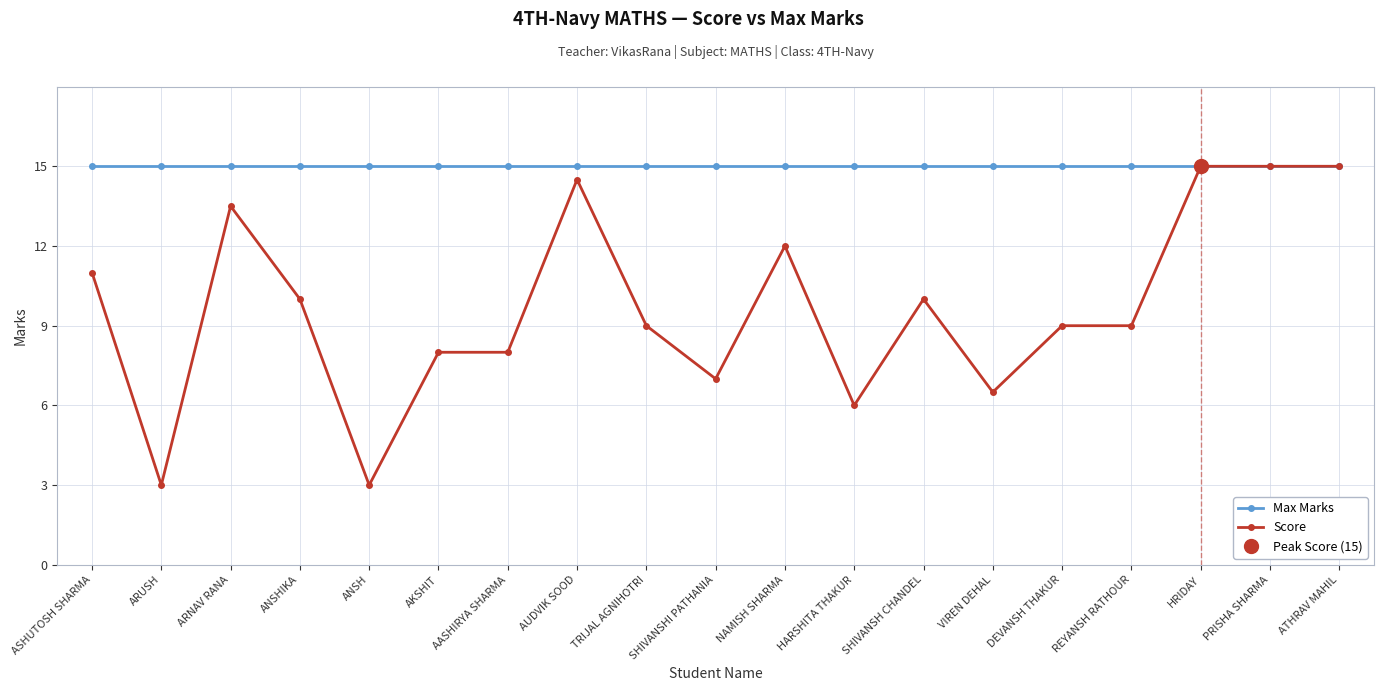

Rank the series by their average value, from lowest to highest.

Score, Max Marks